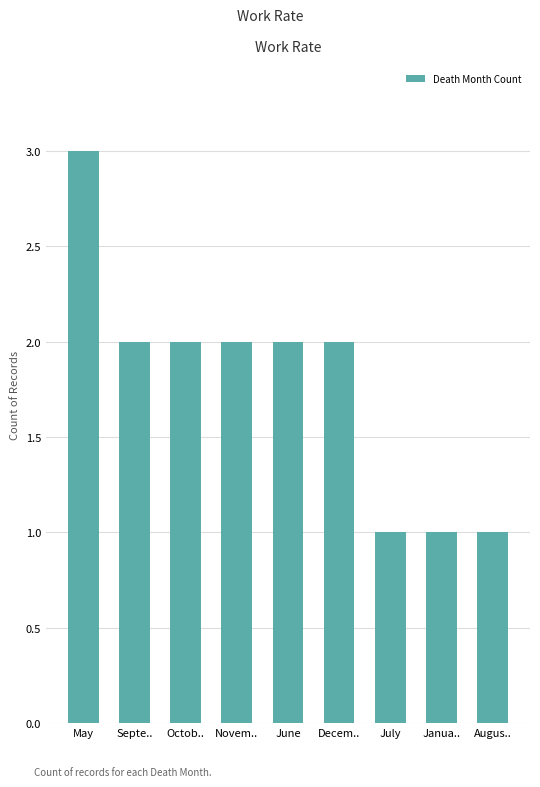

What position from the right is July?

3